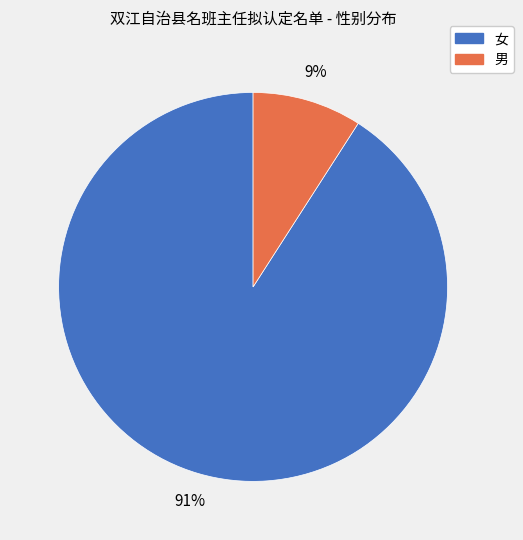

Does any single category account for the majority?

Yes